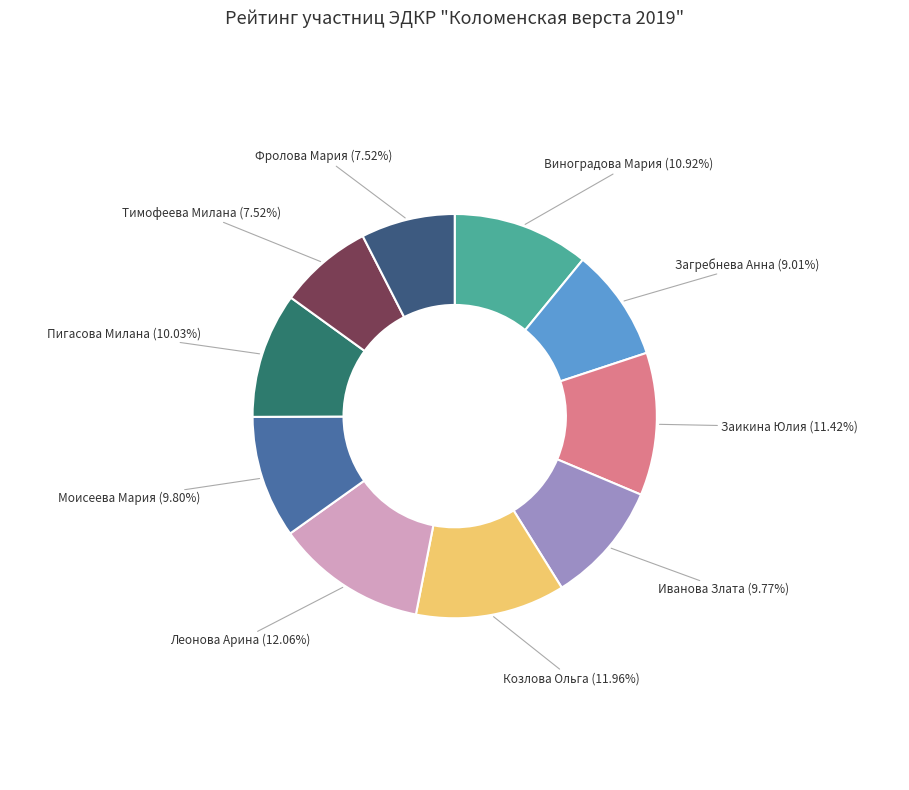

The Пигасова Милана slice represents 10% of the pie. True or false?

True